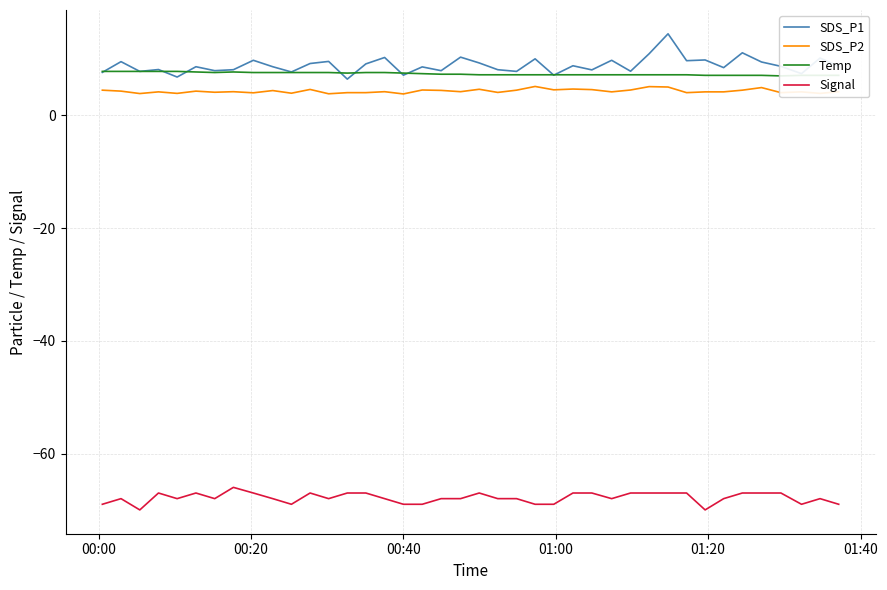

How many interior local peaks does the SDS_P2 series have?

13